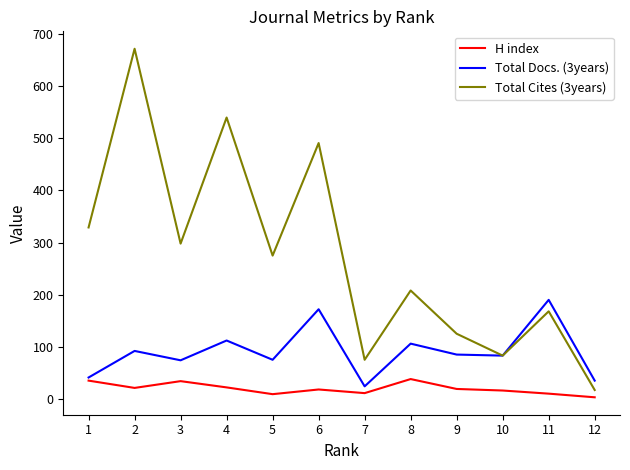

Is it true that Total Cites (3years) equals 75 at 7?

True